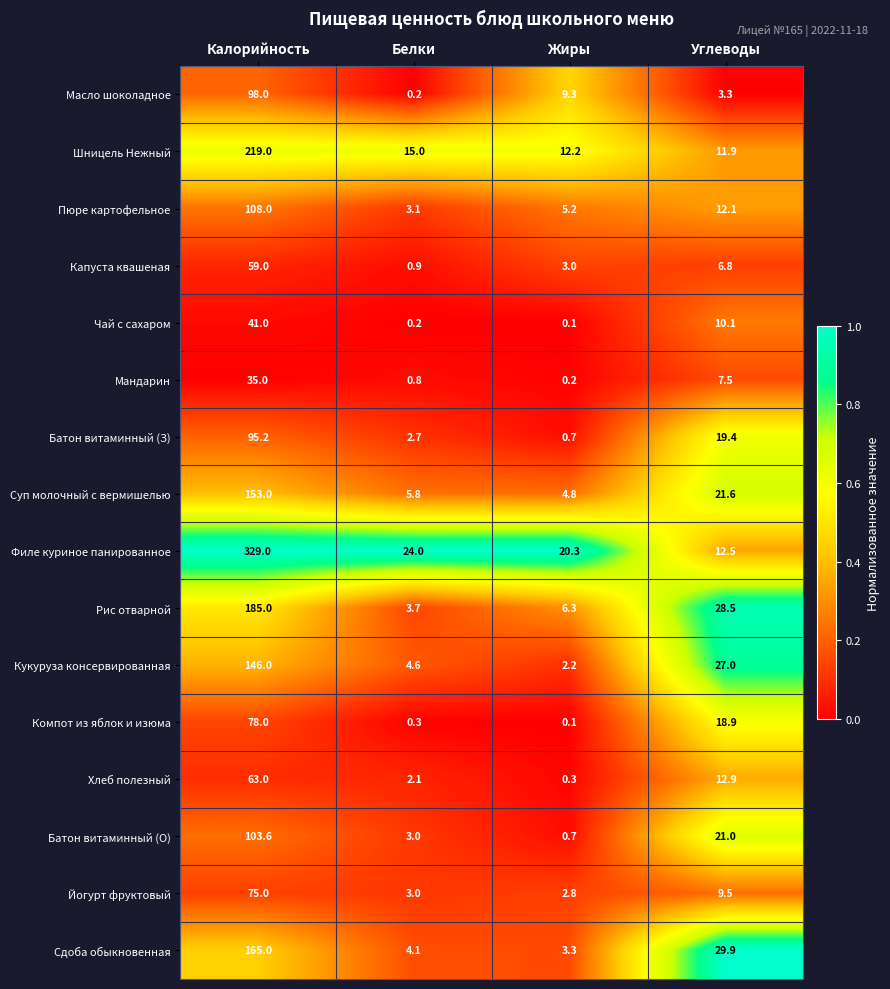

The value of Капуста квашеная at Калорийность is 78.4. True or false?

False